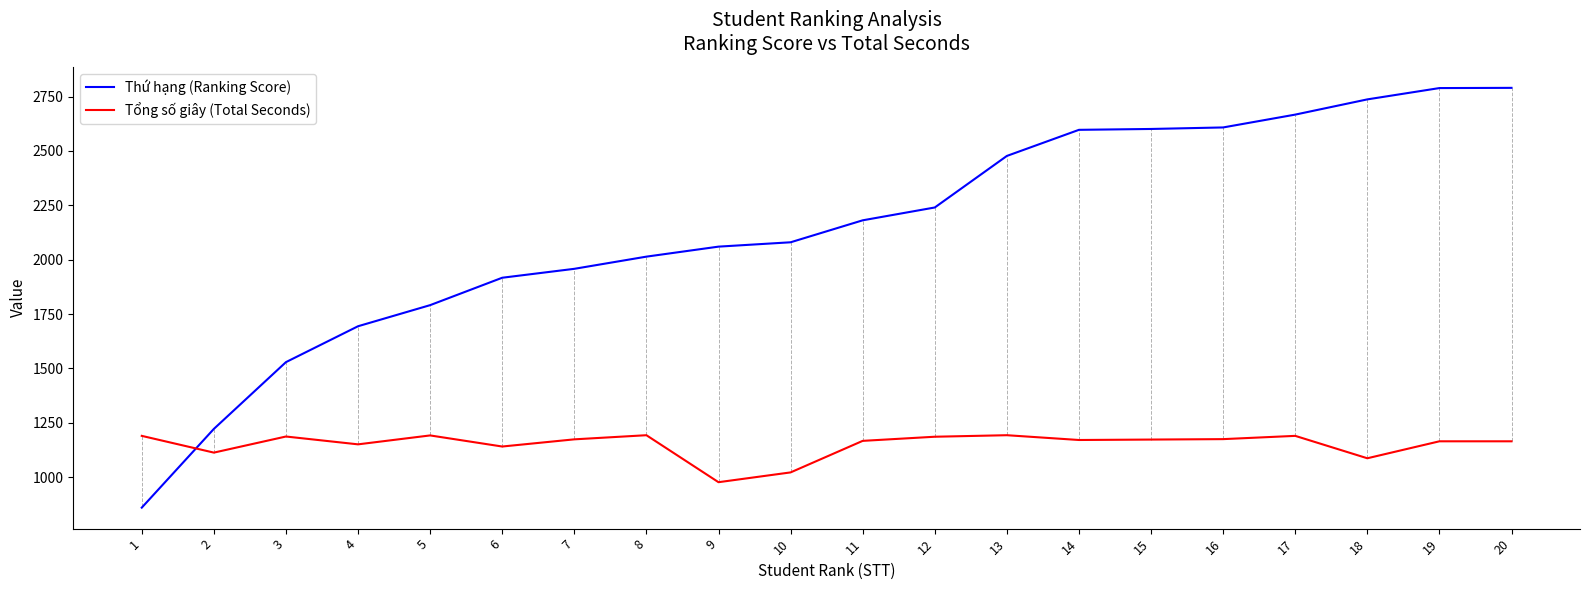

Where is Thứ hạng (Ranking Score) nearest to the value 1825?

5